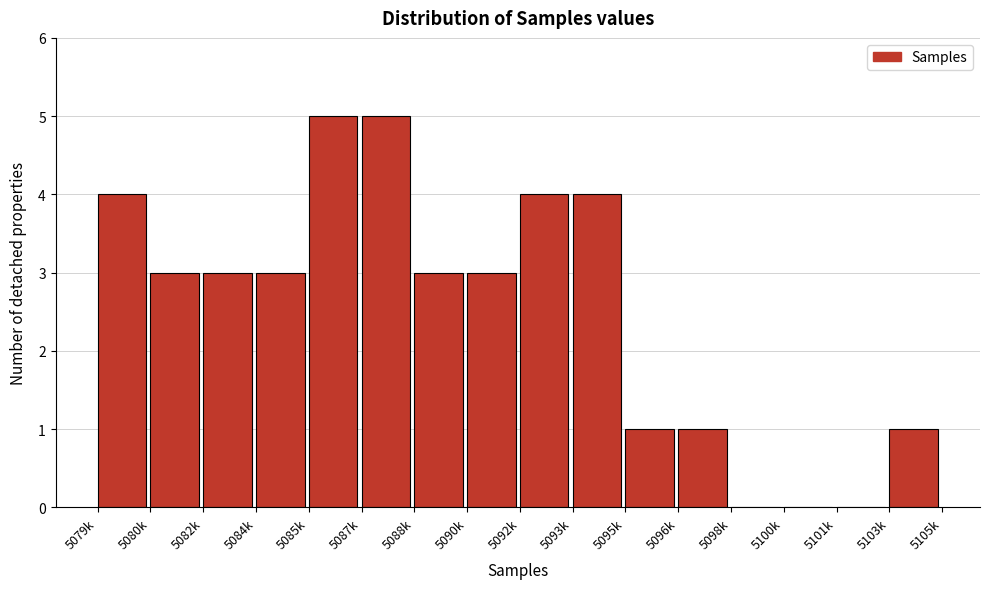

Reading left to right, list all the values displayed in this chart.

5079k=4	5080k=3	5082k=3	5084k=3	5085k=5	5087k=5	5088k=3	5090k=3	5092k=4	5093k=4	5095k=1	5096k=1	5098k=0	5100k=0	5101k=0	5103k=1